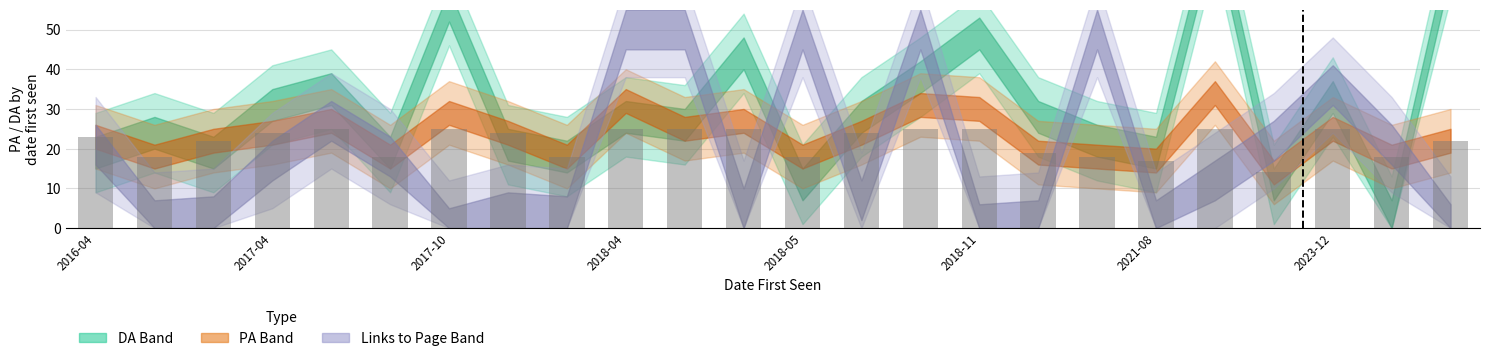

What is the value of the 6th bar from the left?

18